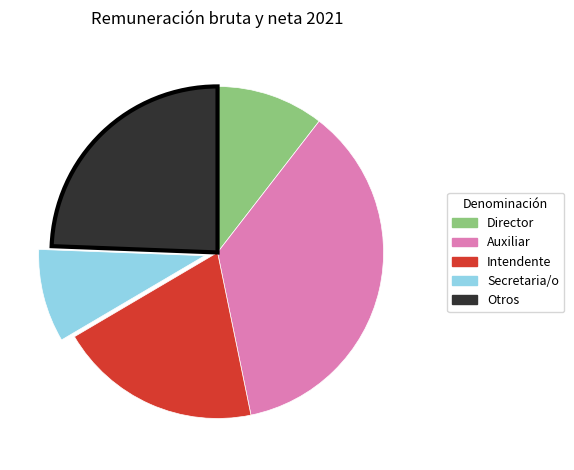

Count the number of slices in the pie.

5